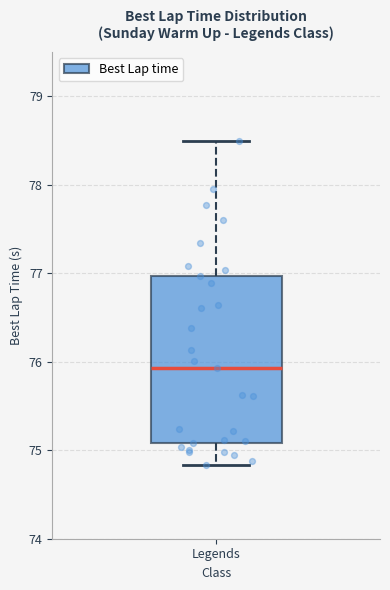

Where does the median line of the box for Legends sit on the y-axis? The values are not printed on the chart, so give them approximately, as read against the axis.

75.9